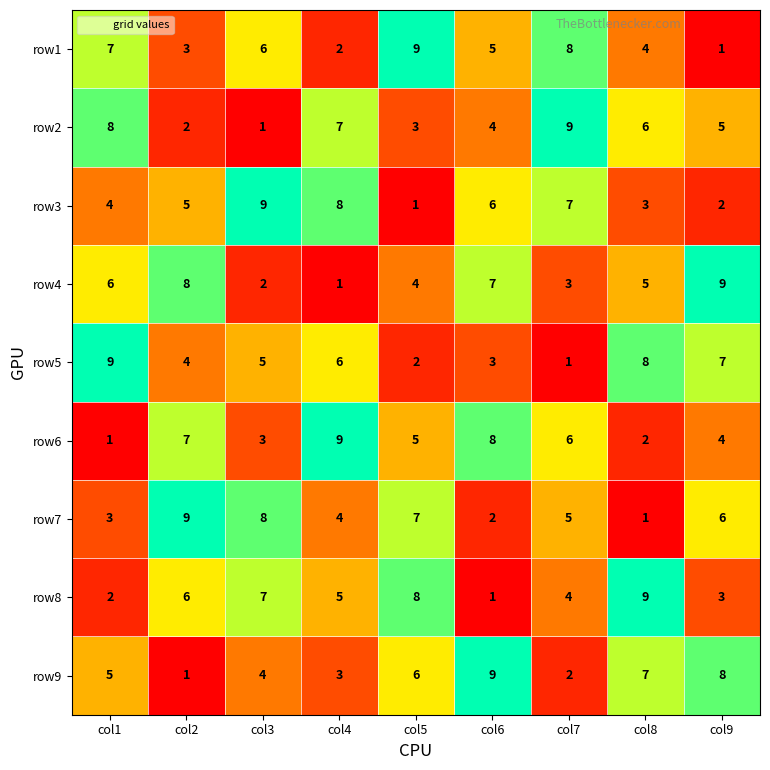

The value of row2 at col3 is 1. True or false?

True